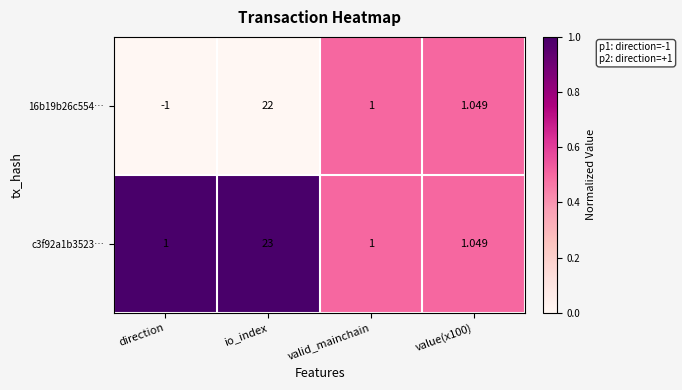

Which category has the lowest value across all series?

direction